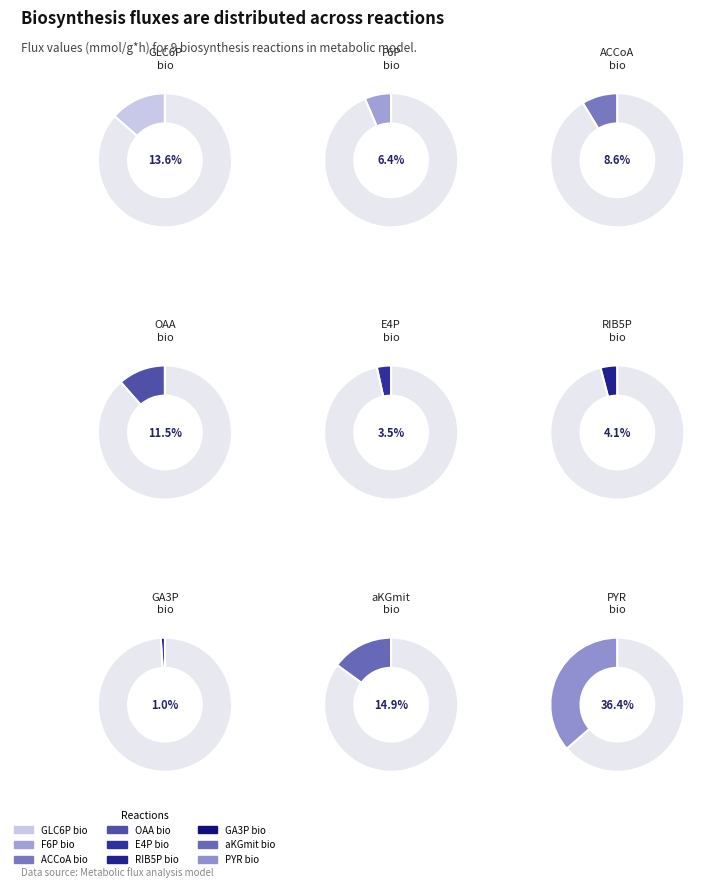

What is the smallest slice in the pie chart?

GA3P -> GA3Pbio (bio7)